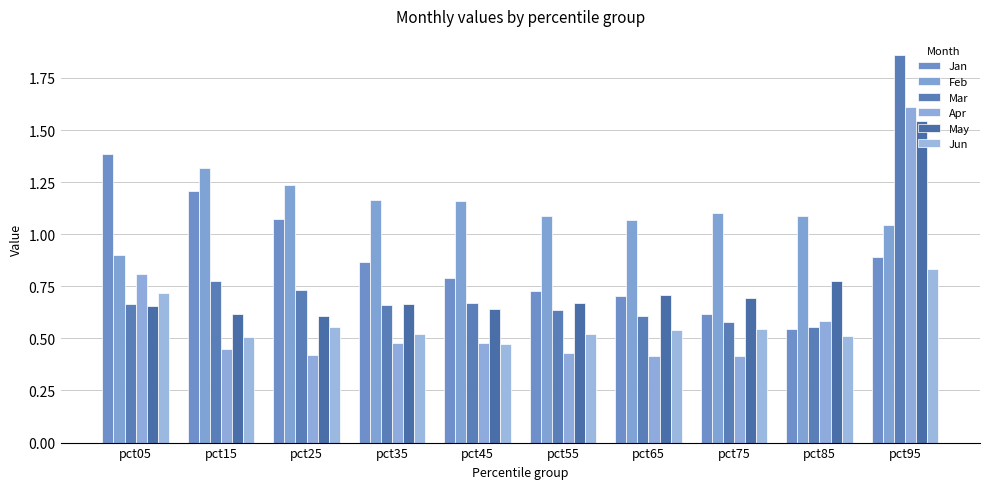

Reading left to right, what are all the values shown in this chart?

Jan: 1.4	1.2	1.1	0.9	0.8	0.7	0.7	0.6	0.5	0.9
Feb: 0.9	1.3	1.2	1.2	1.2	1.1	1.1	1.1	1.1	1.0
Mar: 0.7	0.8	0.7	0.7	0.7	0.6	0.6	0.6	0.6	1.9
Apr: 0.8	0.4	0.4	0.5	0.5	0.4	0.4	0.4	0.6	1.6
May: 0.7	0.6	0.6	0.7	0.6	0.7	0.7	0.7	0.8	1.5
Jun: 0.7	0.5	0.6	0.5	0.5	0.5	0.5	0.5	0.5	0.8